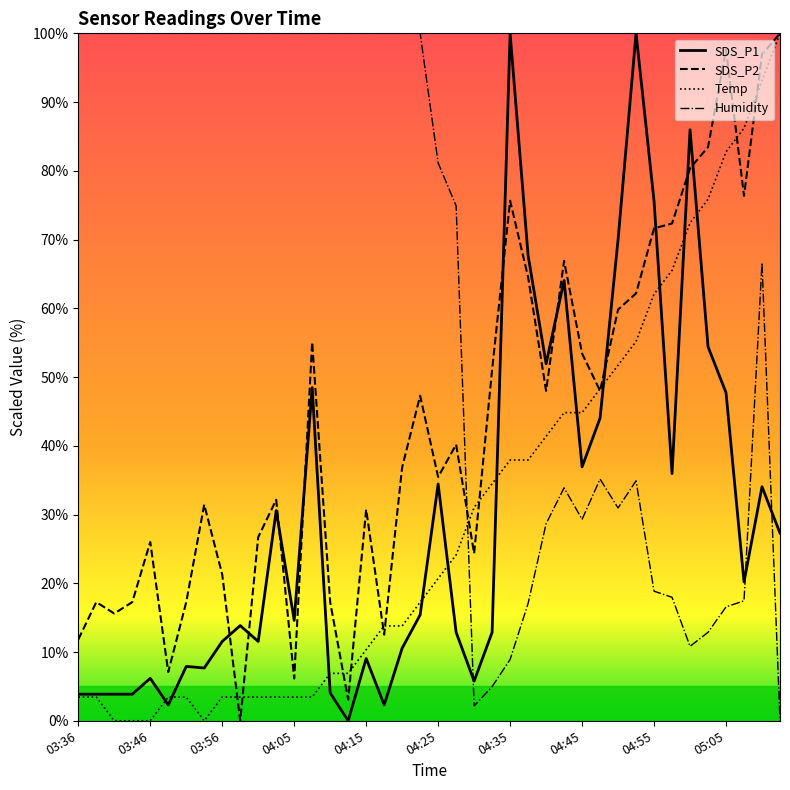

Which series has the largest range (max minus min)?

SDS_P1